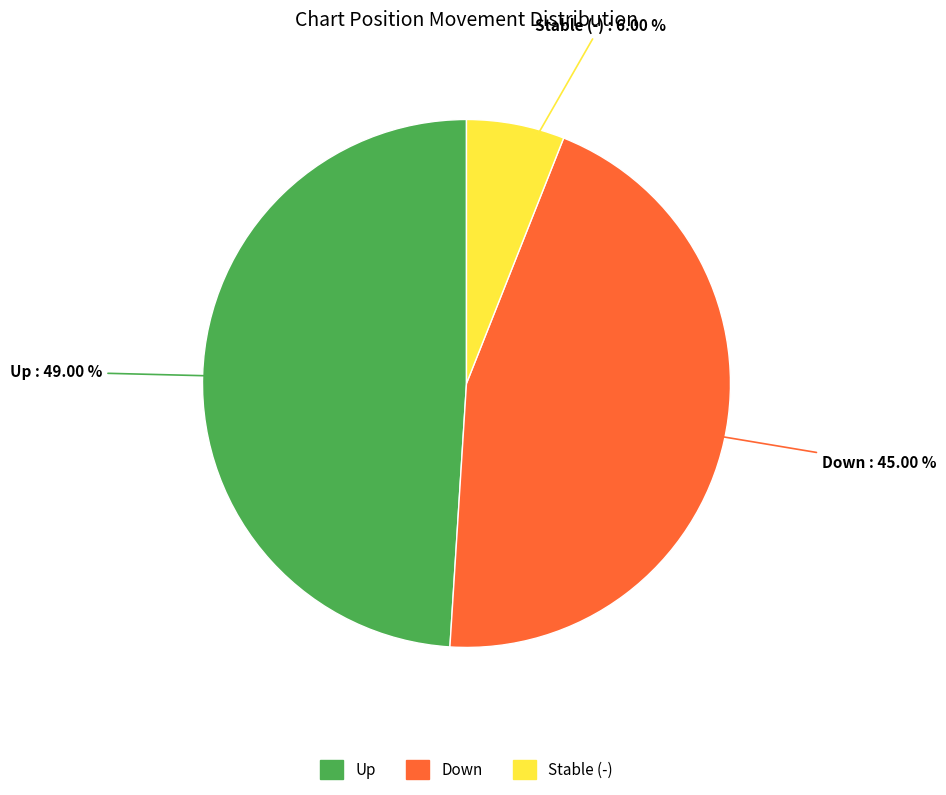

Is there any slice that represents more than half of the pie?

No